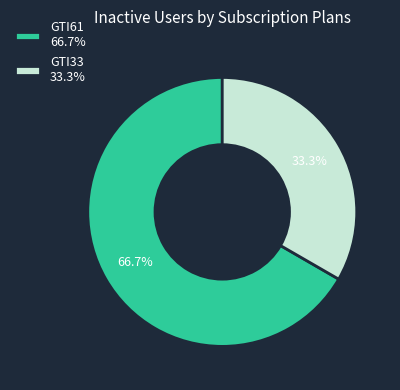

Is it true that GTI33 is 33% of the pie?

True